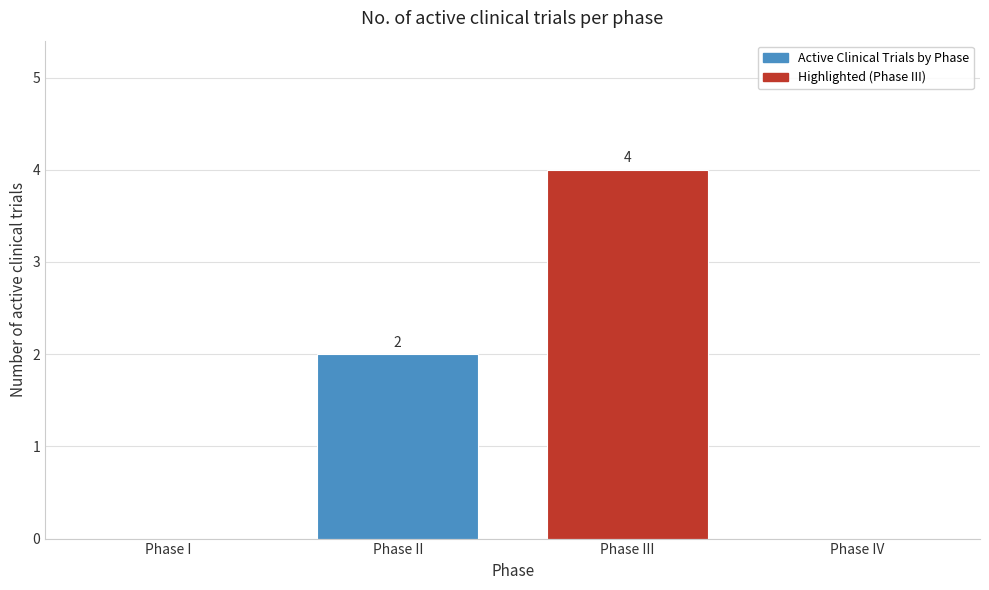

Reading left to right, transcribe all the data shown in this chart.

Phase I=0	Phase II=2	Phase III=4	Phase IV=0